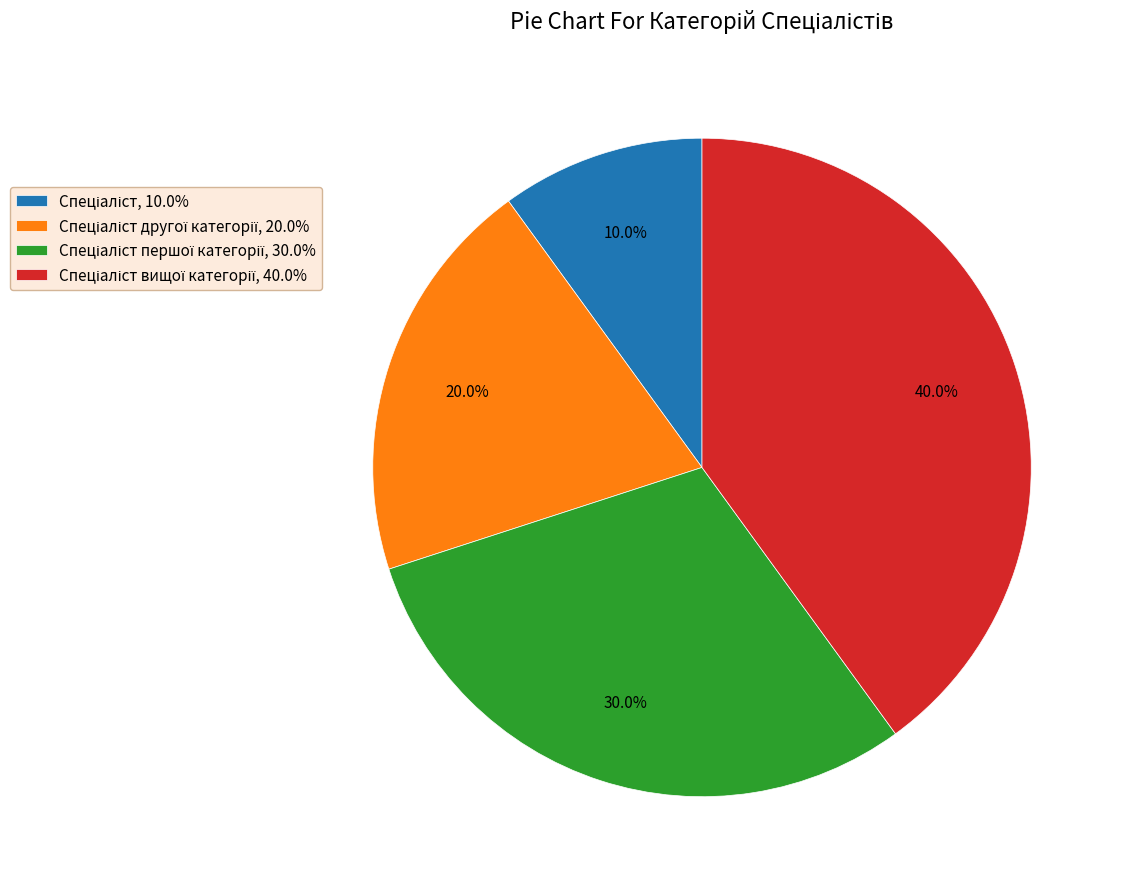

Does any single category account for the majority?

No